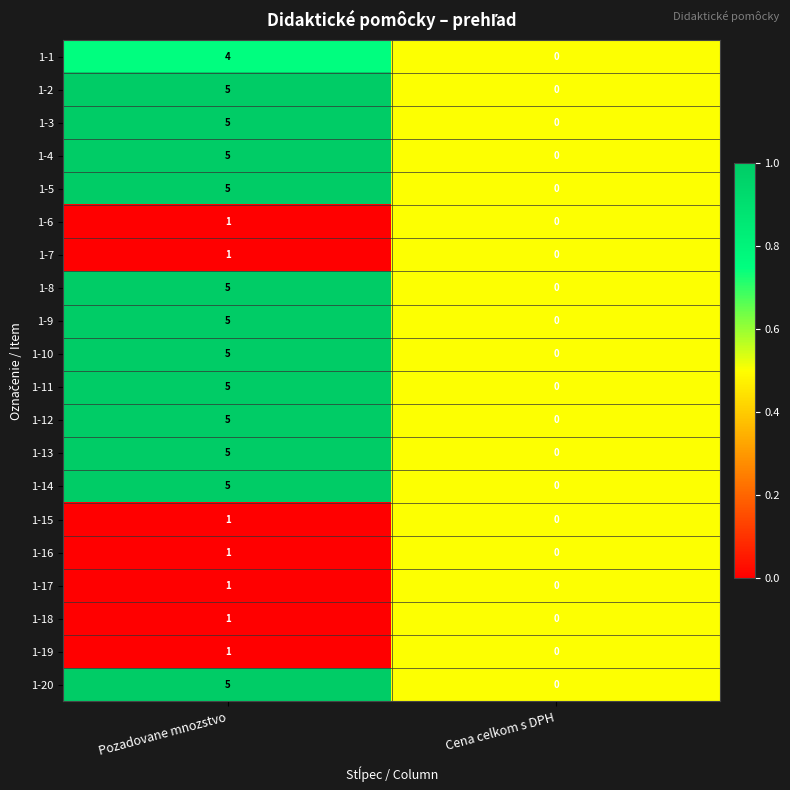

At which label is 1-11 closest to 2?

Cena celkom s DPH